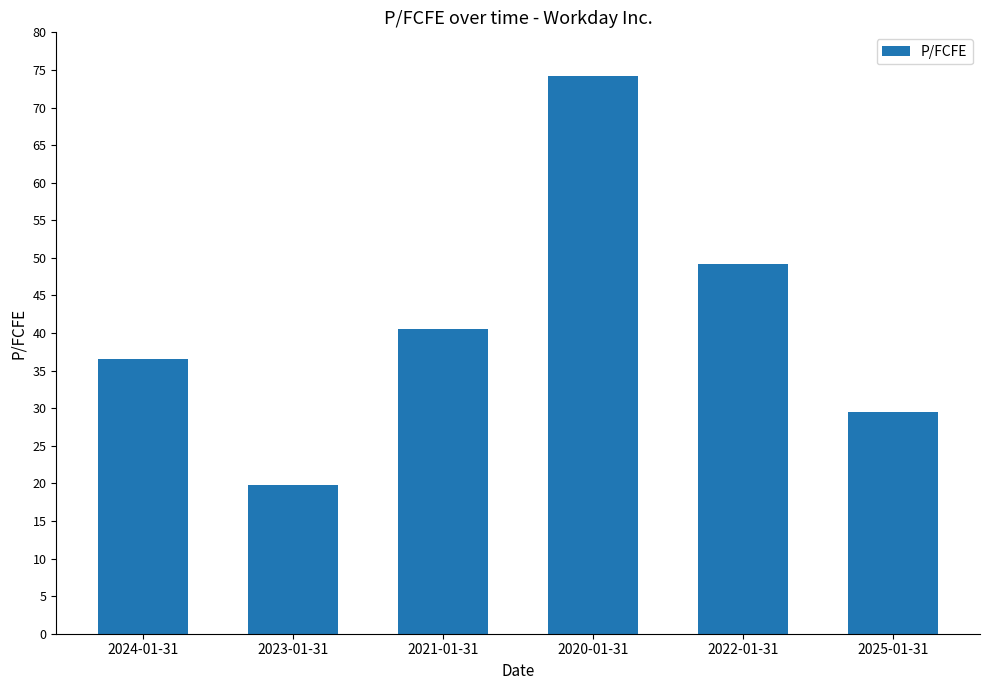

What is the approximate value at 2024-01-31?

36.6